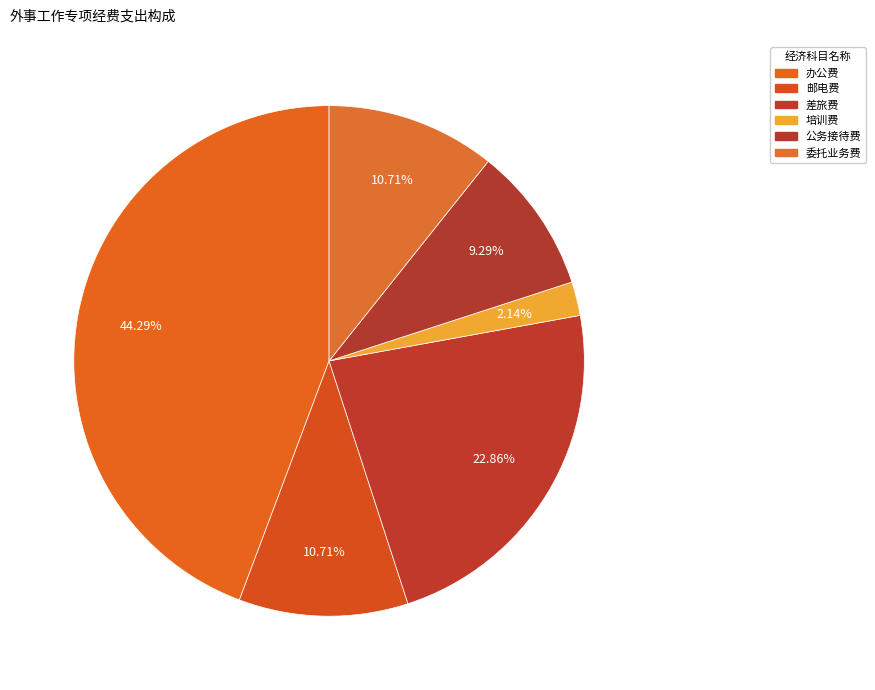

To the nearest percent, what portion does 公务接待费 represent?

9%